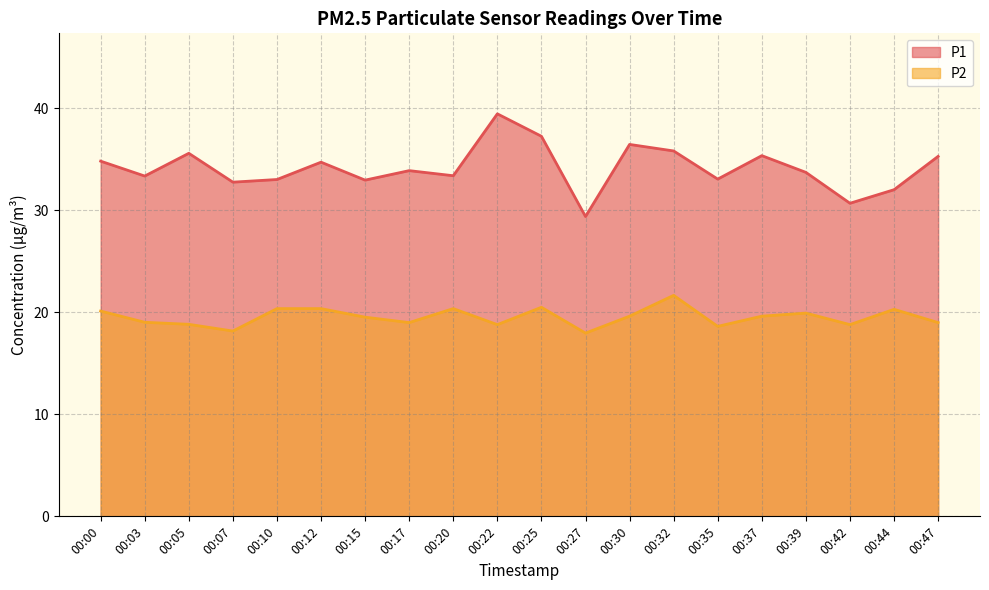

What is the minimum value shown in the chart?

18.0